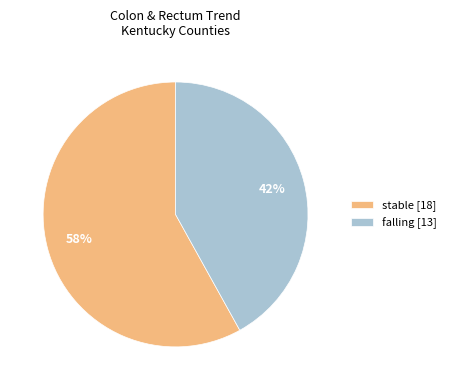

To the nearest percent, what is the average slice percentage?

50%